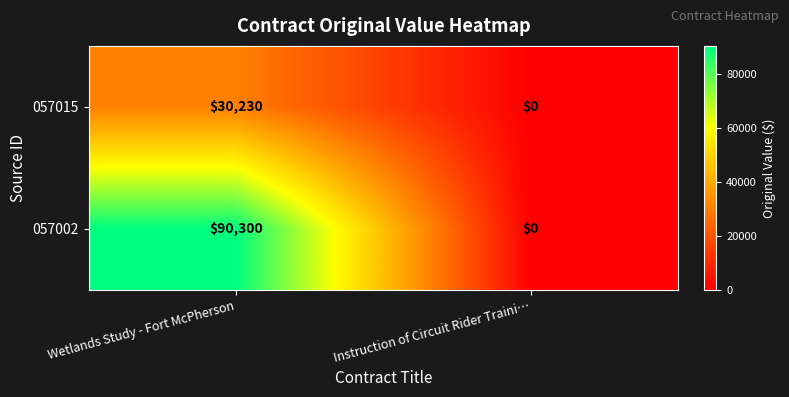

Read the 057002 value at Wetlands Study - Fort McPherson, to the nearest 100.

90300